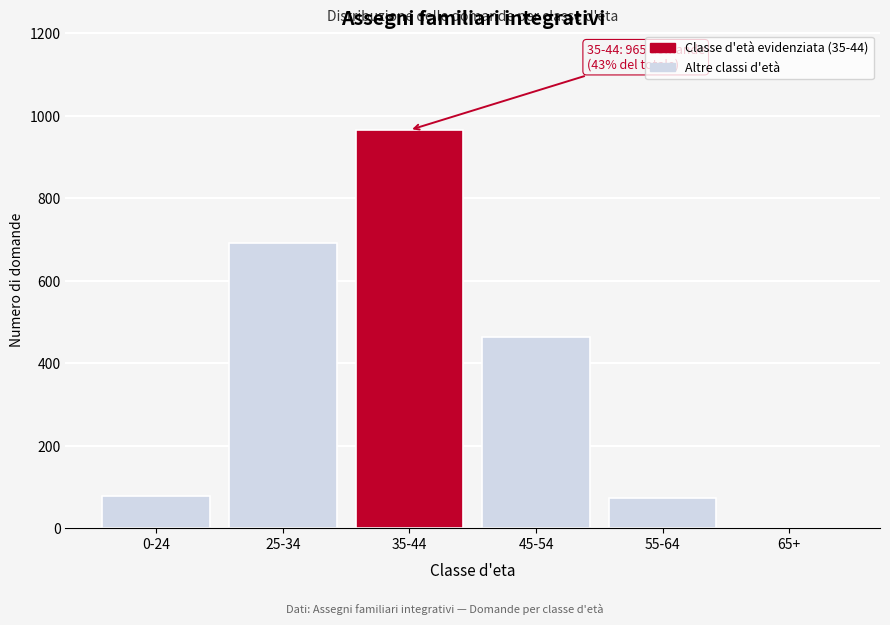

Reading left to right, what are all the values shown in this chart?

0-24=77	25-34=692	35-44=965	45-54=464	55-64=72	65+=0